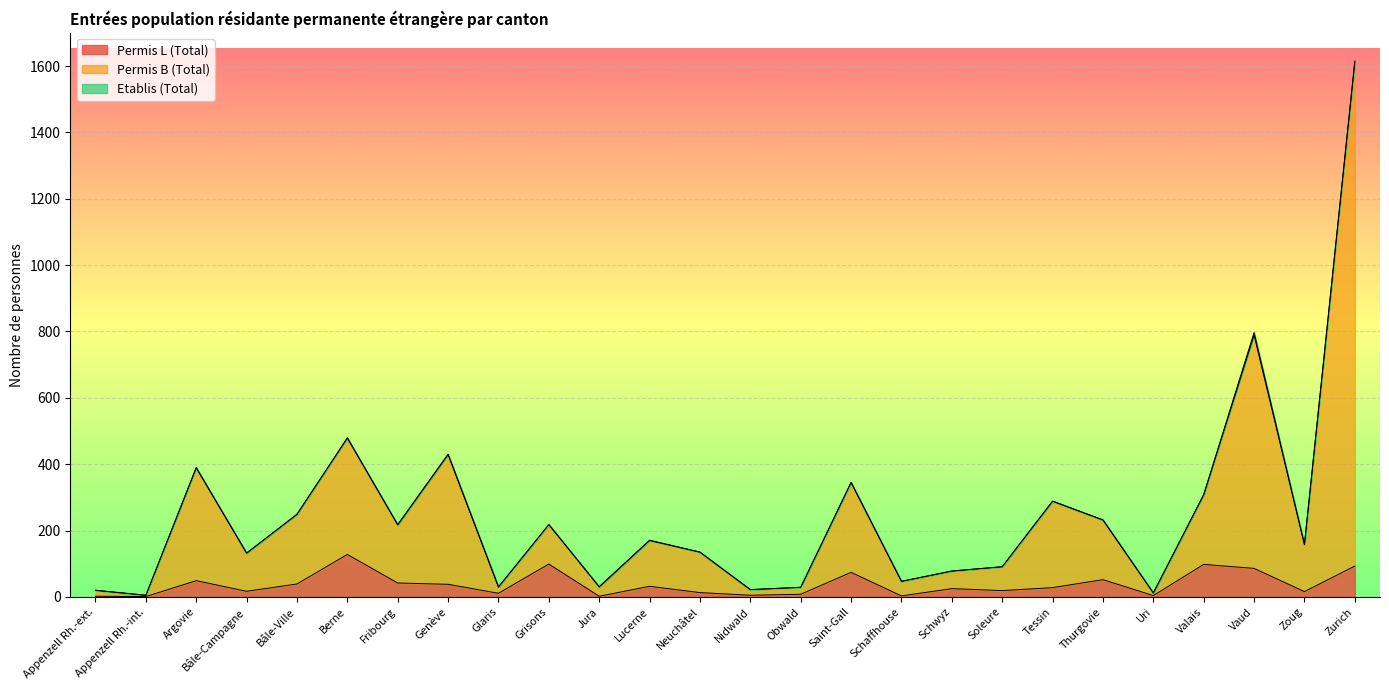

What is the difference between the maximum and minimum values in the Permis B (Total) series?

1610